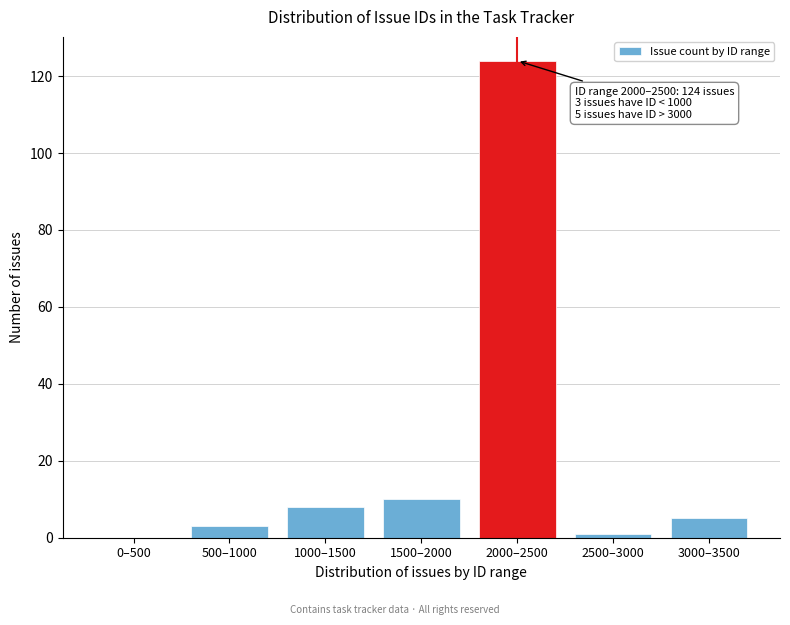

Reading left to right, list all the values displayed in this chart.

0–500=0	500–1000=3	1000–1500=8	1500–2000=10	2000–2500=124	2500–3000=1	3000–3500=5